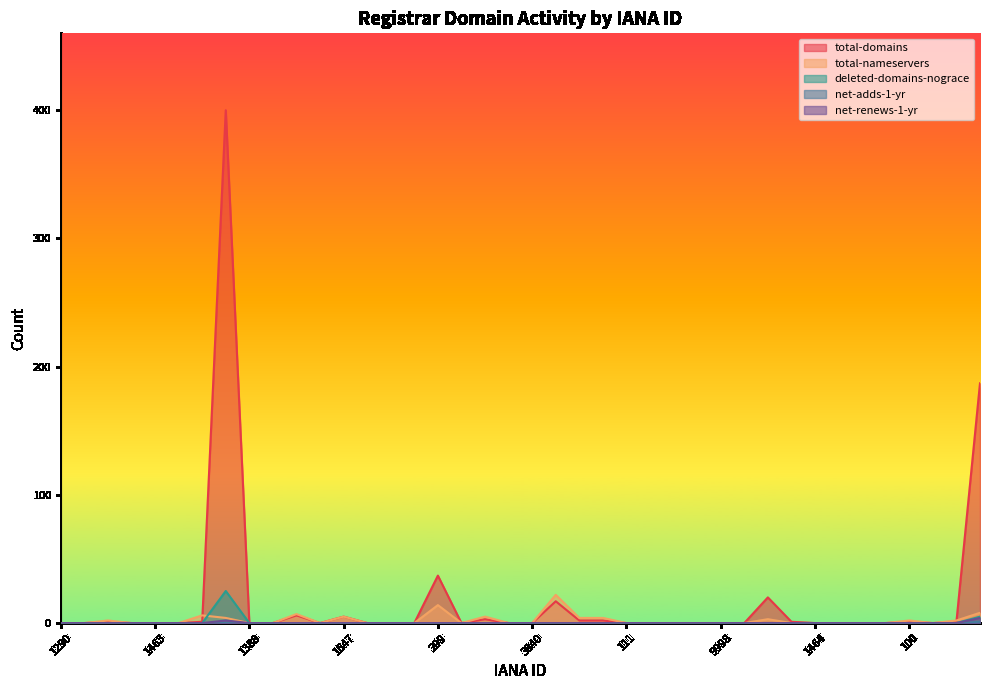

The net-renews-1-yr series shows 2 at 9999. True or false?

False